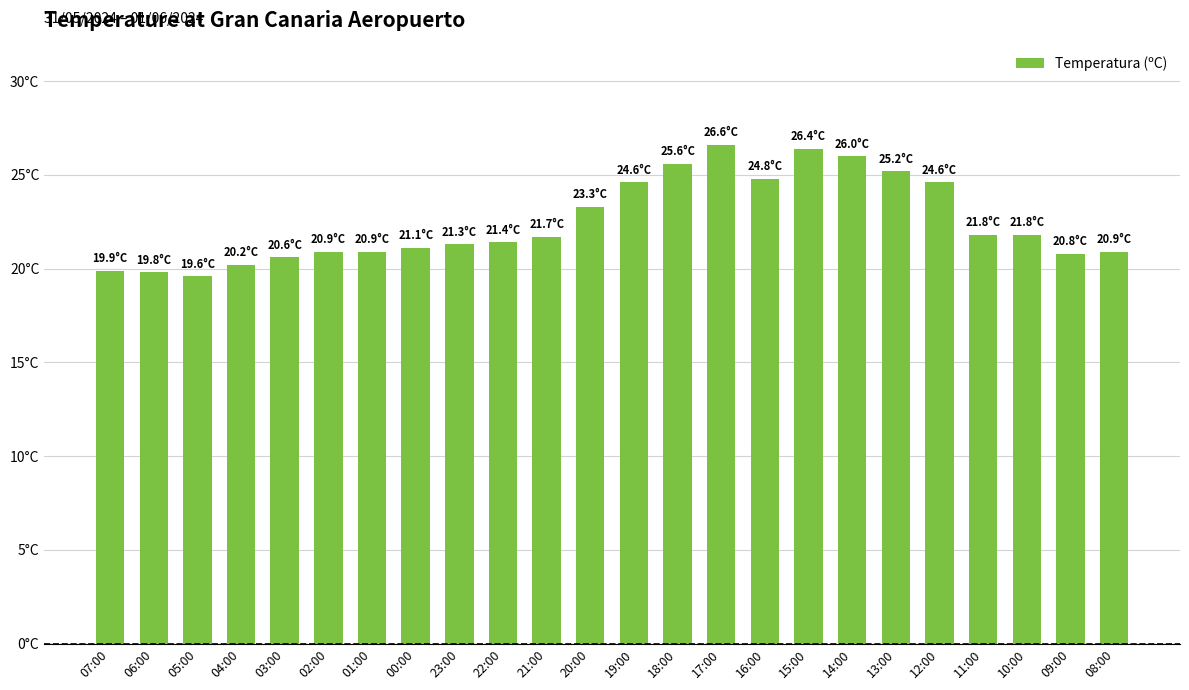

What is the average value?

22.5